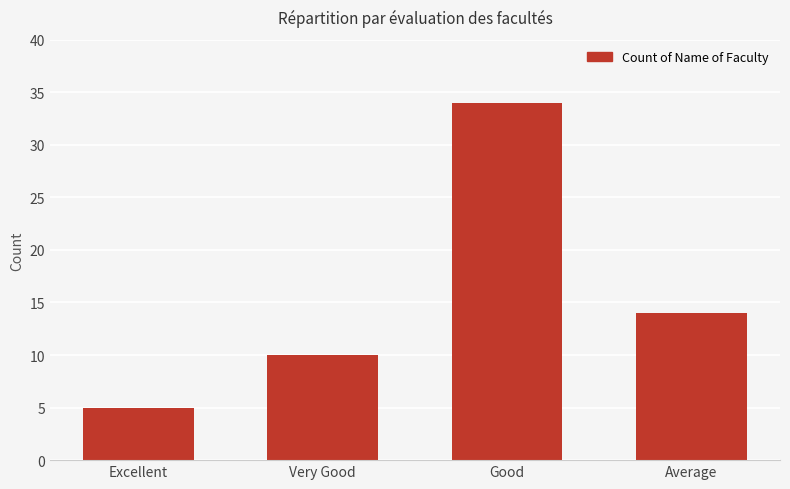

Reading left to right, extract all data points from this chart.

5	10	34	14